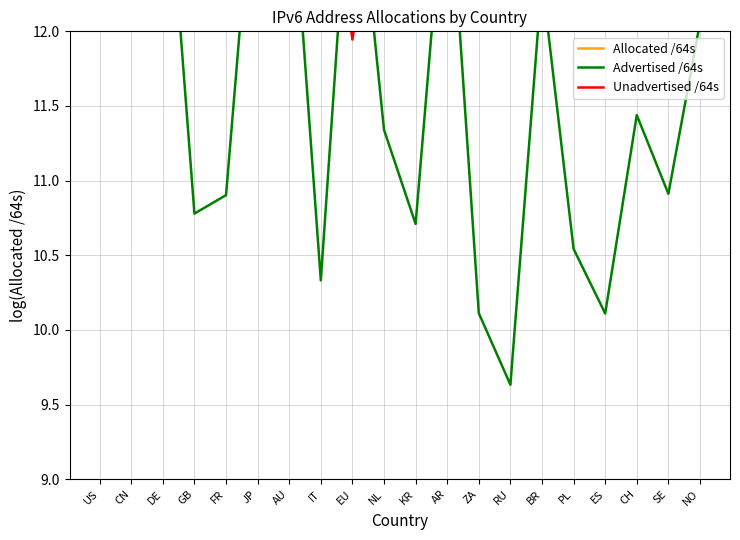

What is the value of the Unadvertised /64s point at the 15th from the left?

13.2